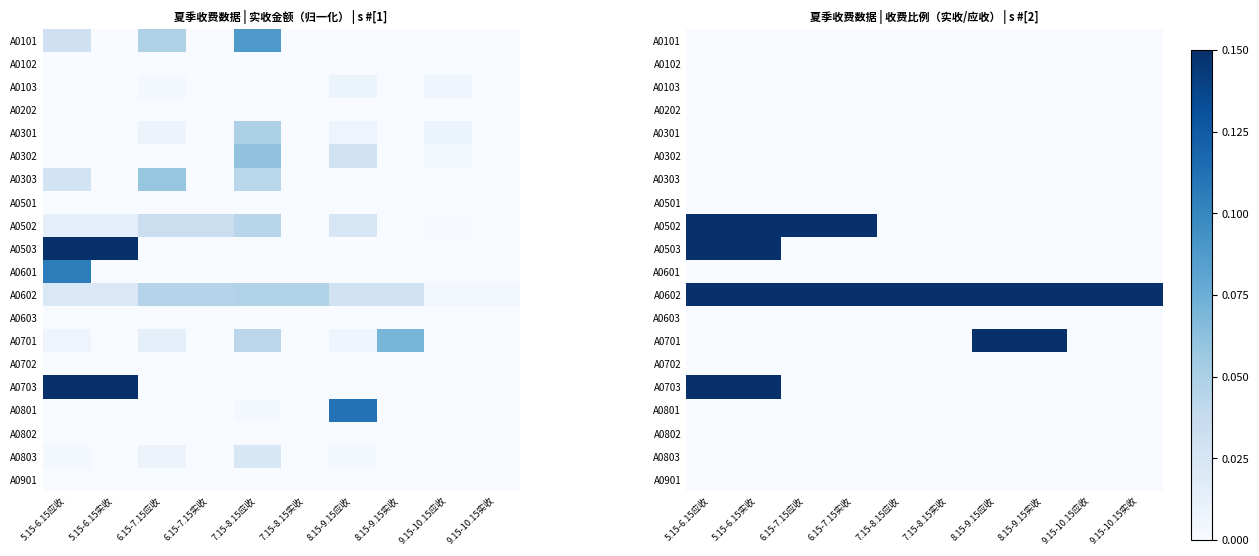

What is the difference between the second highest and minimum values in the A0701 series?

1.7